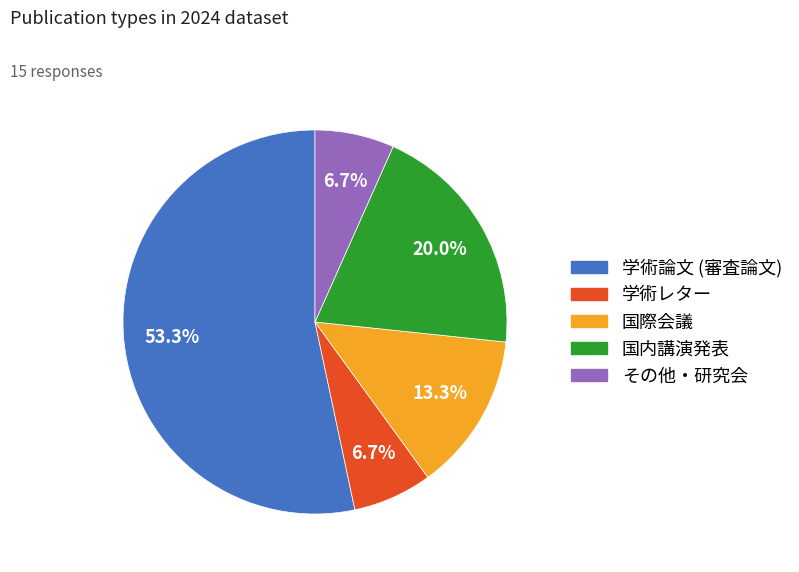

The 国際会議 slice represents 13% of the pie. True or false?

True